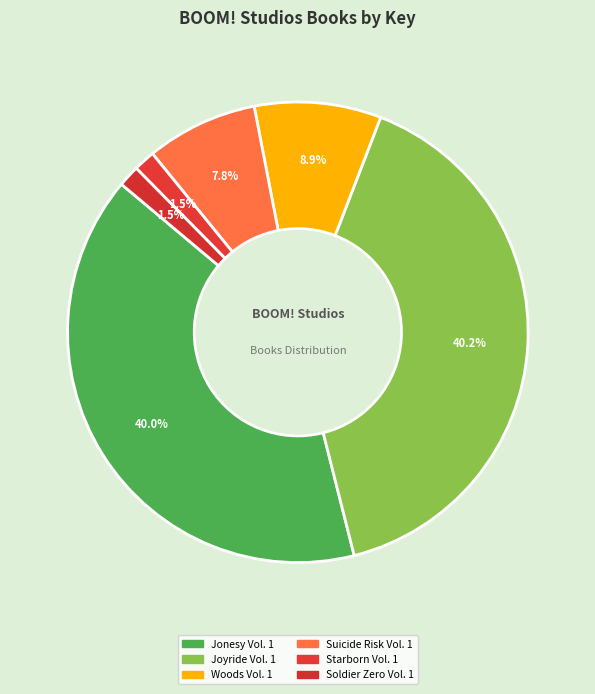

Count the number of slices in the pie.

6